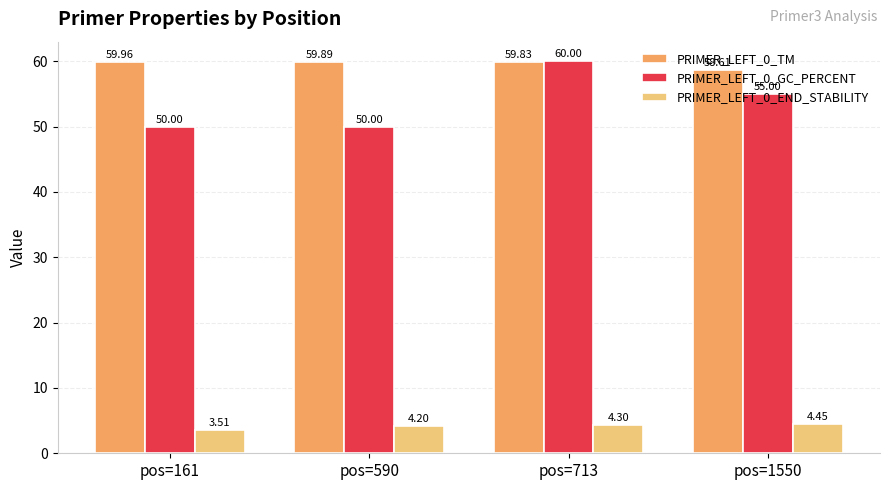

At pos=713, list the series in order from largest to smallest.

PRIMER_LEFT_0_GC_PERCENT, PRIMER_LEFT_0_TM, PRIMER_LEFT_0_END_STABILITY